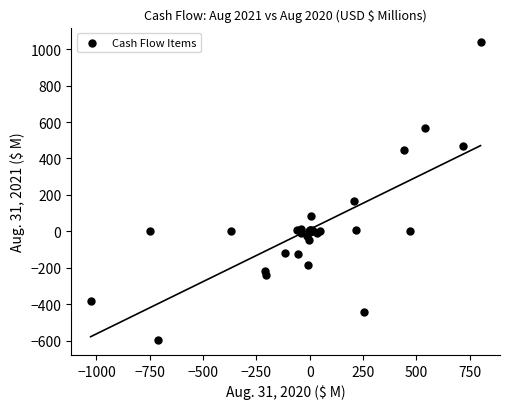

What Y value in the scatter plot is closest to 220?

168.4